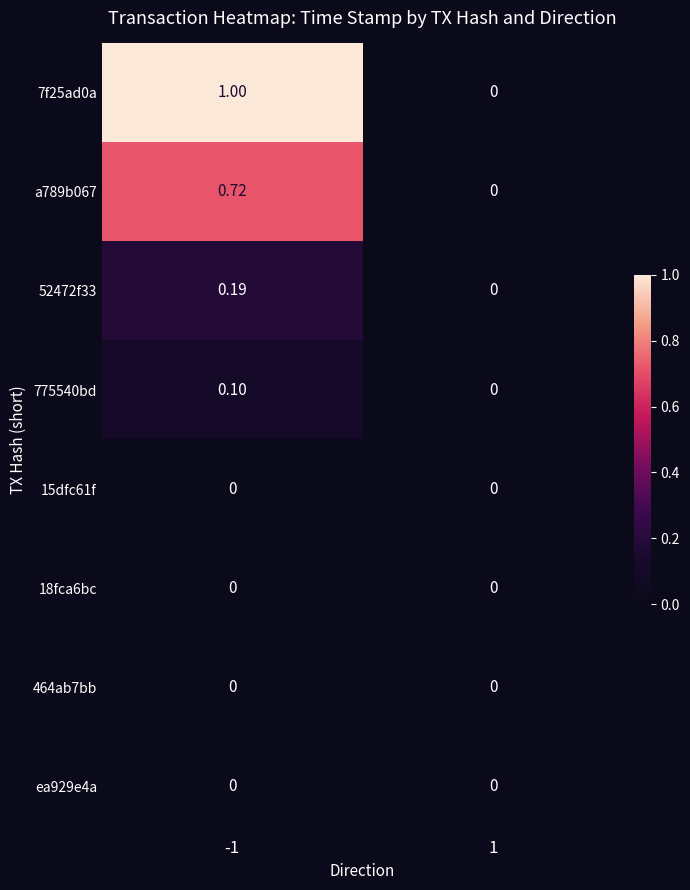

Reading left to right, transcribe all the data shown in this chart.

7f25ad0a: -1=1.0	1=0.0
a789b067: -1=0.7	1=0.0
52472f33: -1=0.2	1=0.0
775540bd: -1=0.1	1=0.0
15dfc61f: -1=0.0	1=0.0
18fca6bc: -1=0.0	1=0.0
464ab7bb: -1=0.0	1=0.0
ea929e4a: -1=0.0	1=0.0